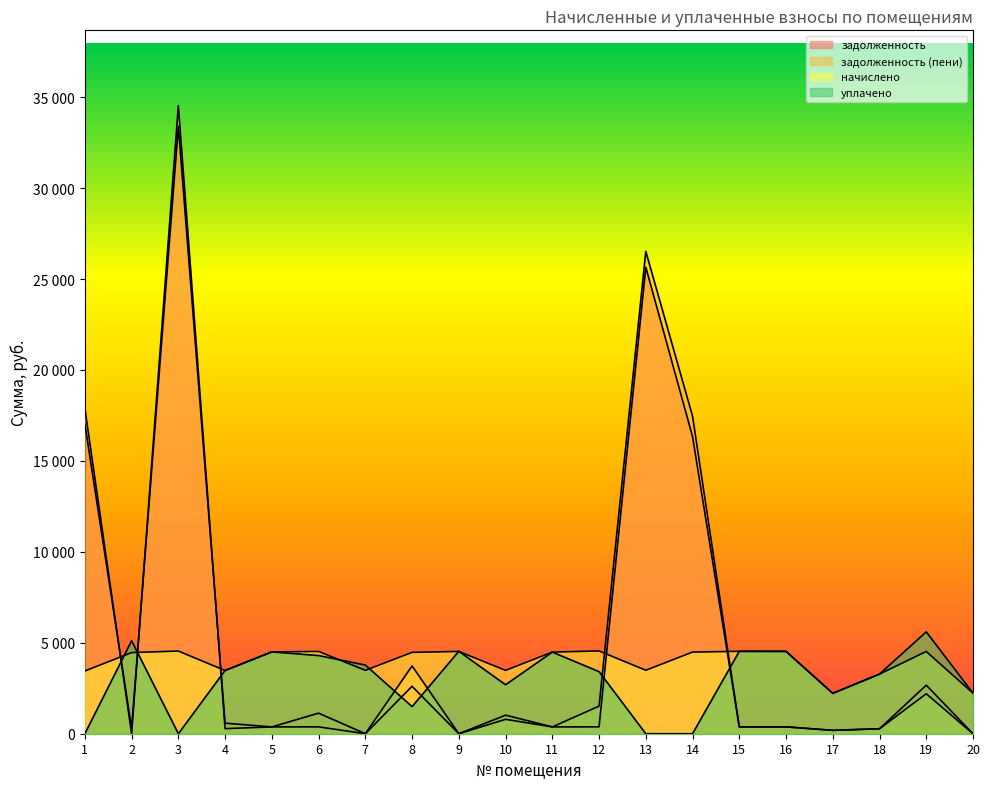

Read the задолженность (пени) value at 6.

376.9